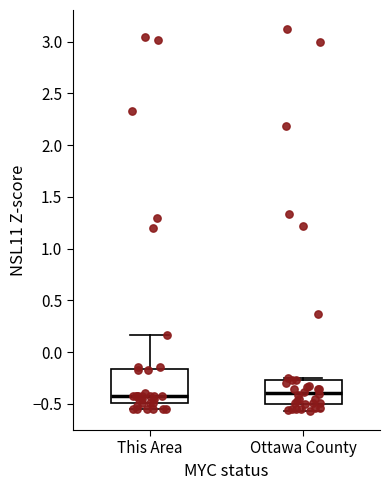

Reading left to right, read every box against the y-axis: the position of its median line, the range the box covers, and the ends of its whiskers. The values are not printed on the chart, so give them approximately, as read against the axis.

This Area: median -0.40, box -0.50 to -0.15, whiskers -0.55 to 0.15
Ottawa County: median -0.40, box -0.50 to -0.25, whiskers -0.55 to -0.25 (just above the box's upper edge)